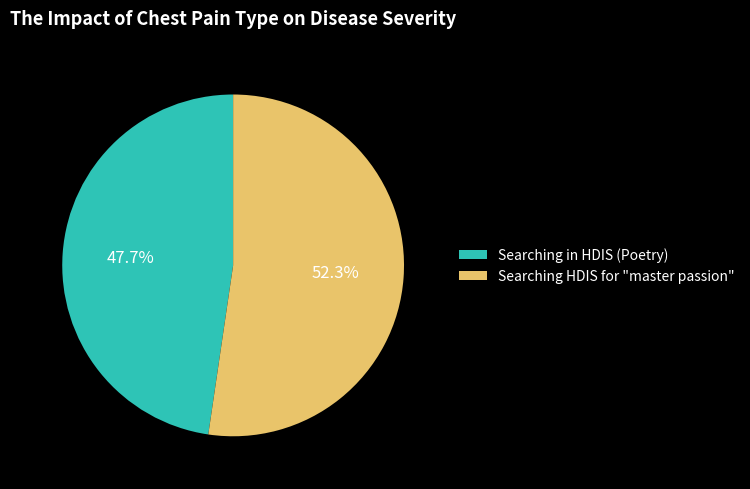

What percentage is the Searching in HDIS (Poetry) slice, to the nearest percent?

48%